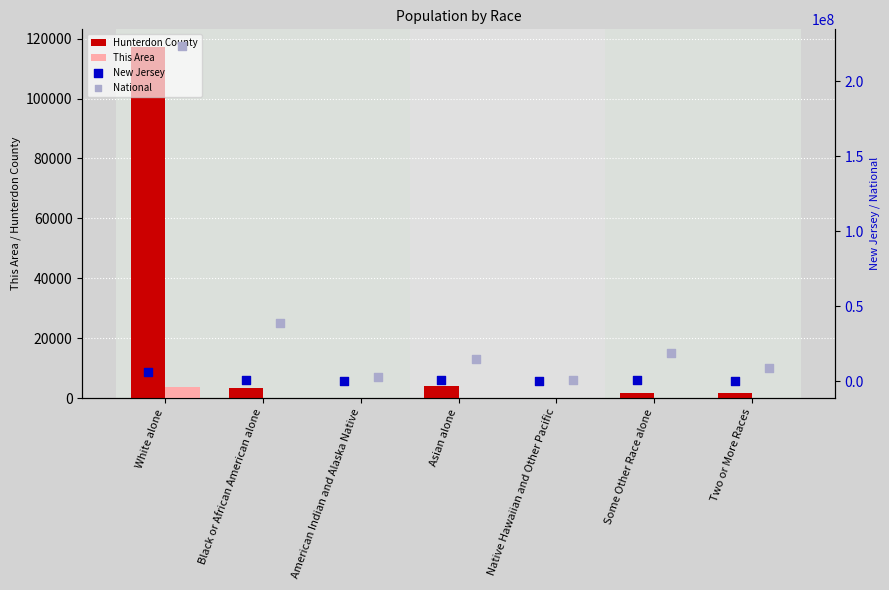

At how many categories does at least one series exceed 51112069?

1